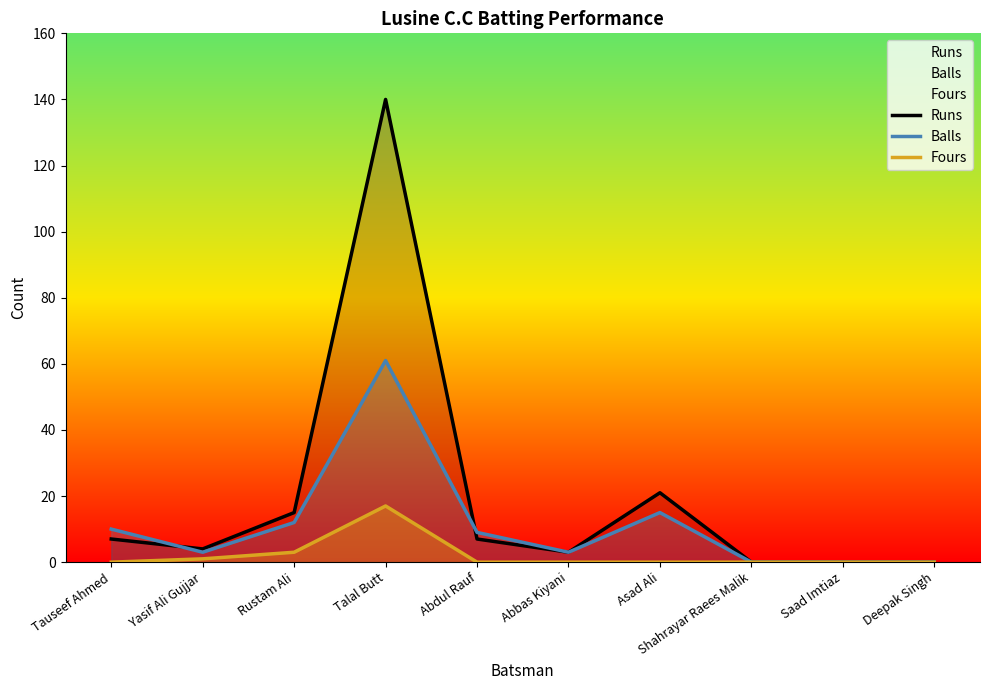

How many lines are shown in the chart?

3